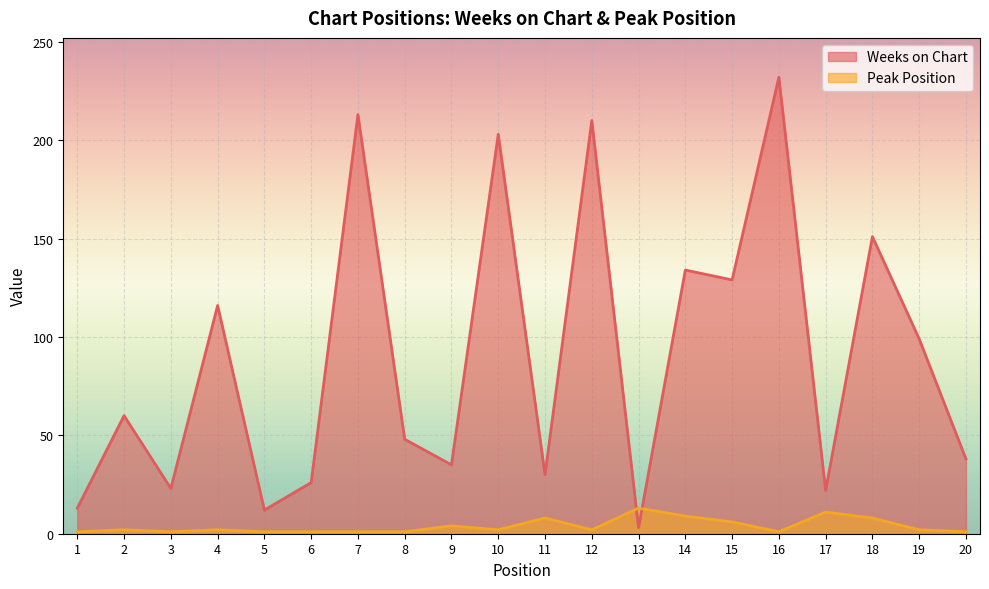

At how many categories does at least one series exceed 14?

17